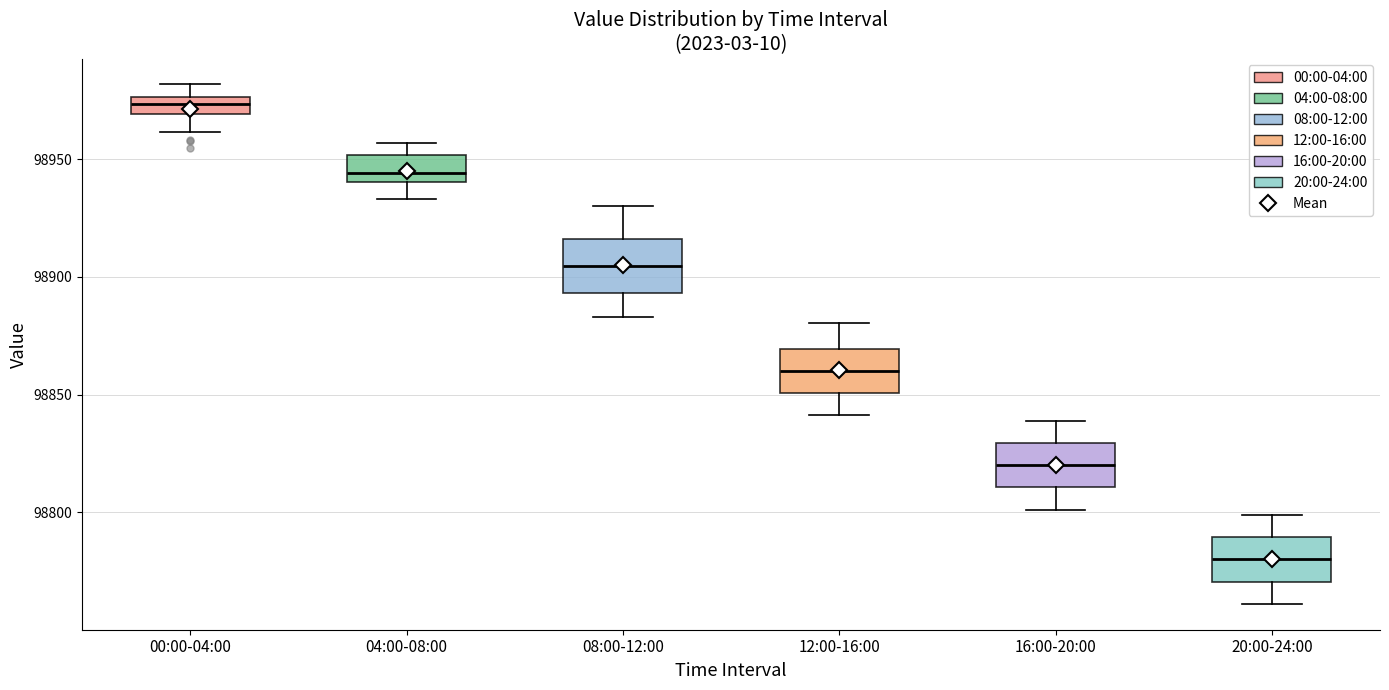

Where does the lower whisker of the box for 04:00-08:00 end on the y-axis? The values are not printed on the chart, so give them approximately, as read against the axis.

98935